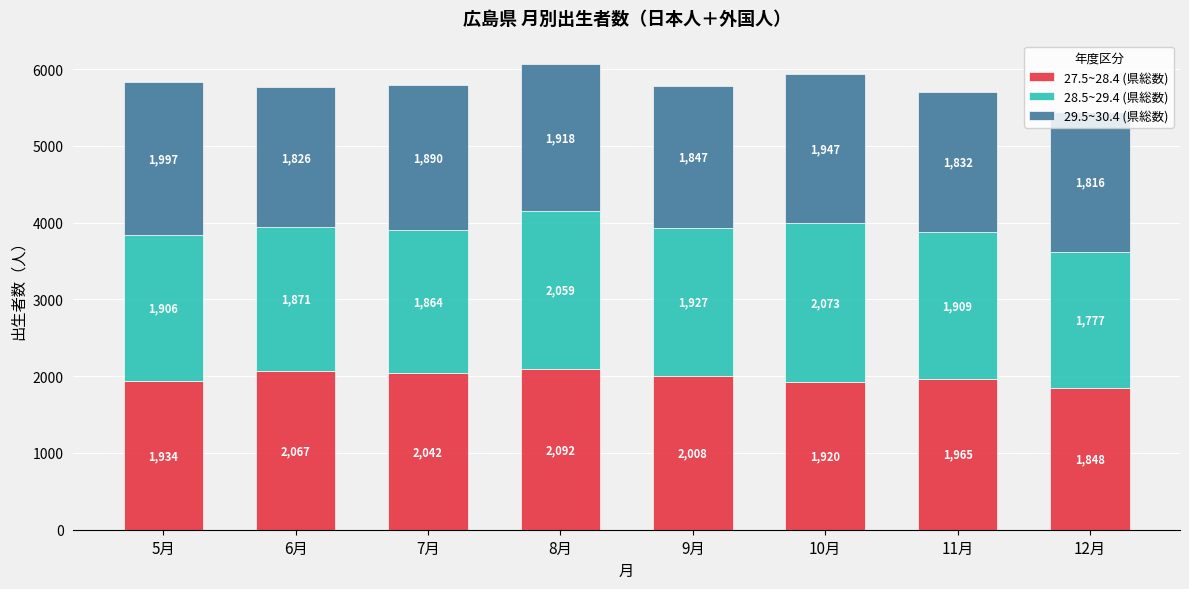

What is the sum of the 27.5~28.4 (県総数) values at 7月 and 8月?

4134